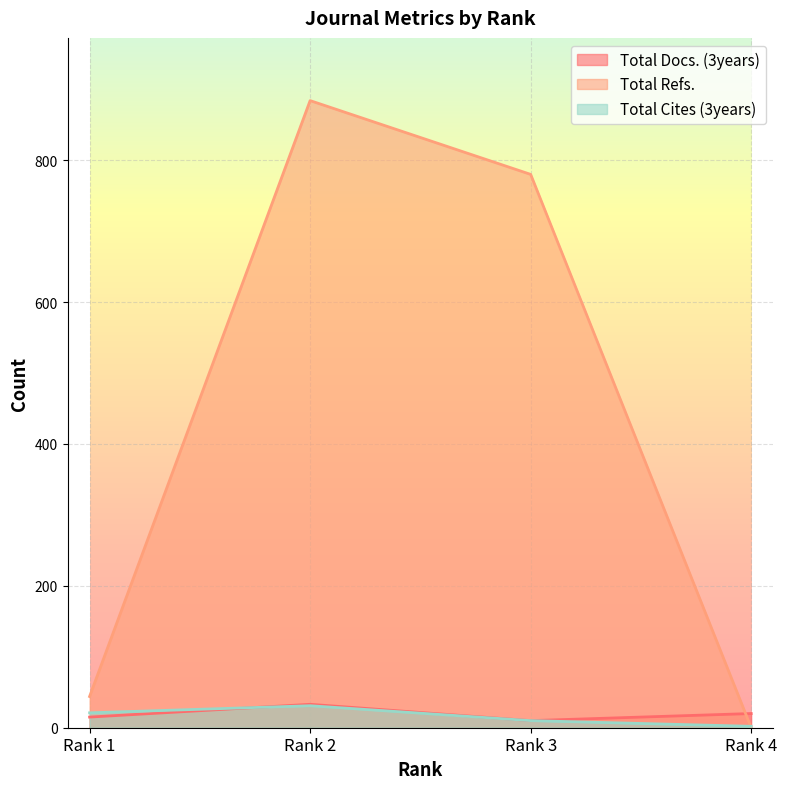

What are all the series names shown in the legend?

Total Docs. (3years), Total Refs., Total Cites (3years)